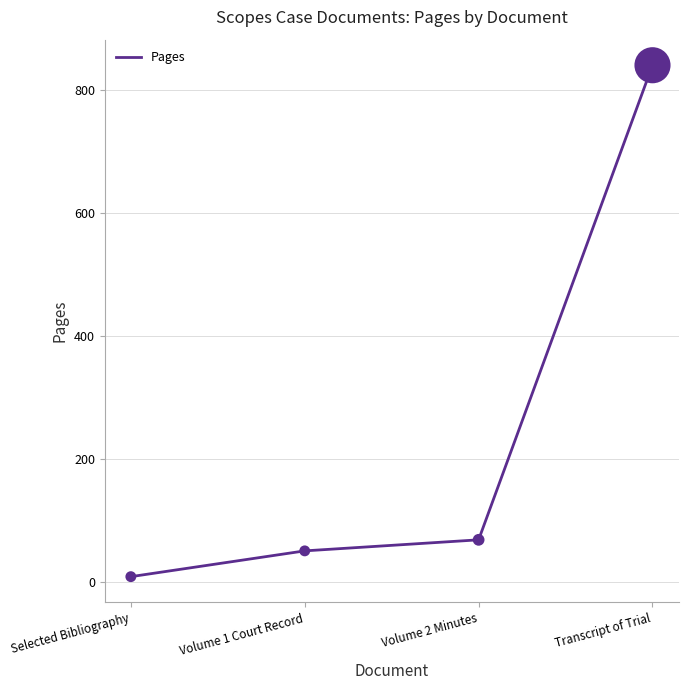

Which has a higher value, Selected Bibliography or Transcript of Trial?

Transcript of Trial